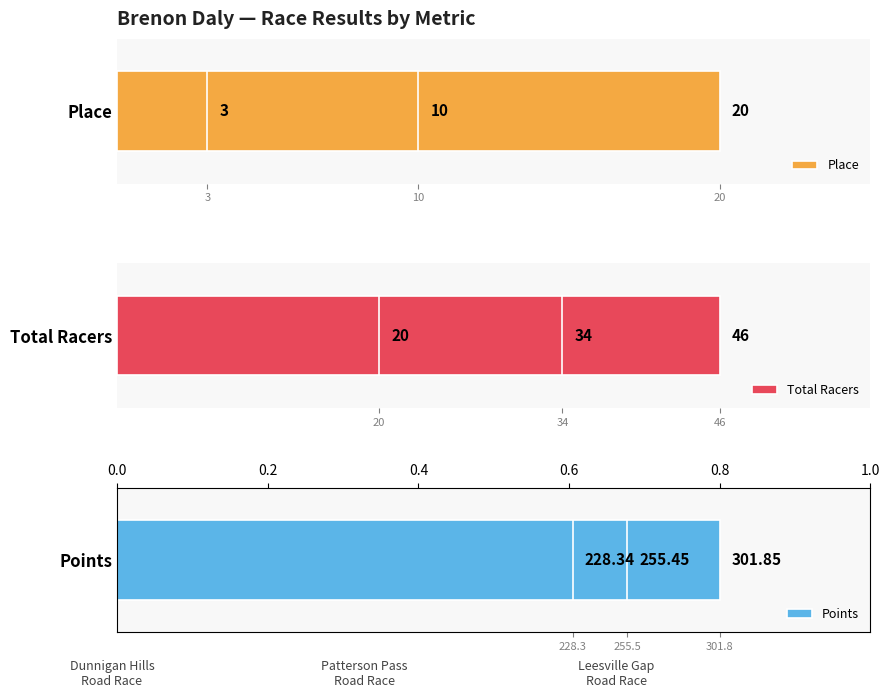

What is the difference between the Points values at 10 and 3?

27.1